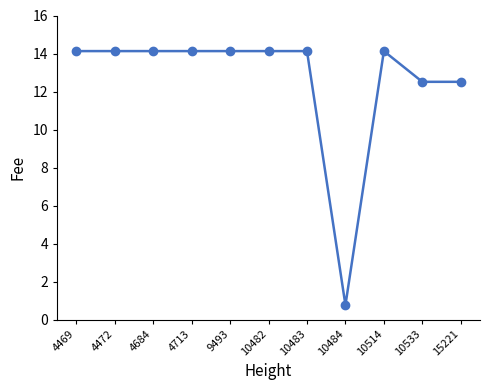

At which category does the chart reach its minimum across all series?

10484